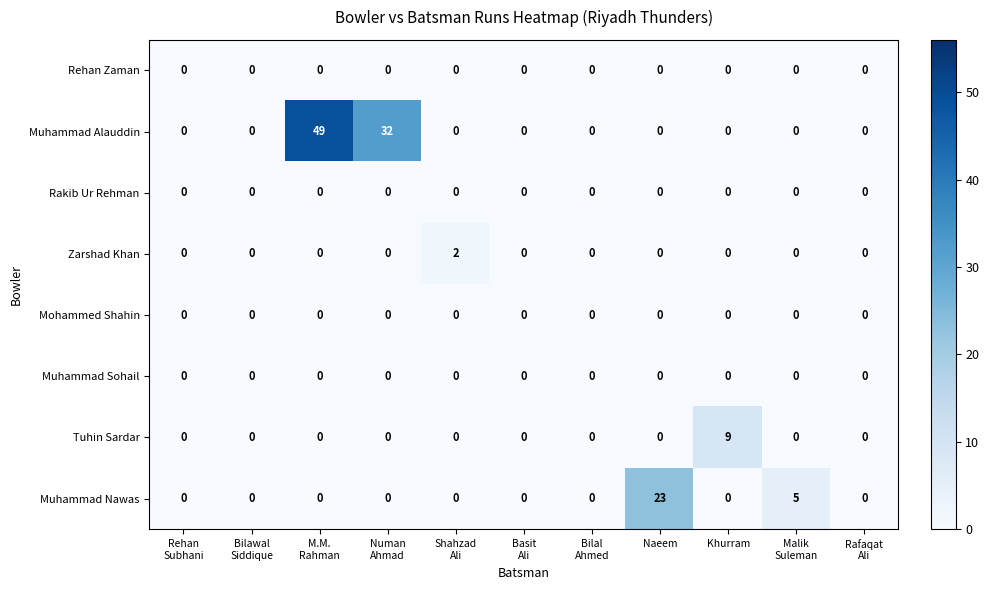

Which series has the largest range (max minus min)?

Muhammad Alauddin